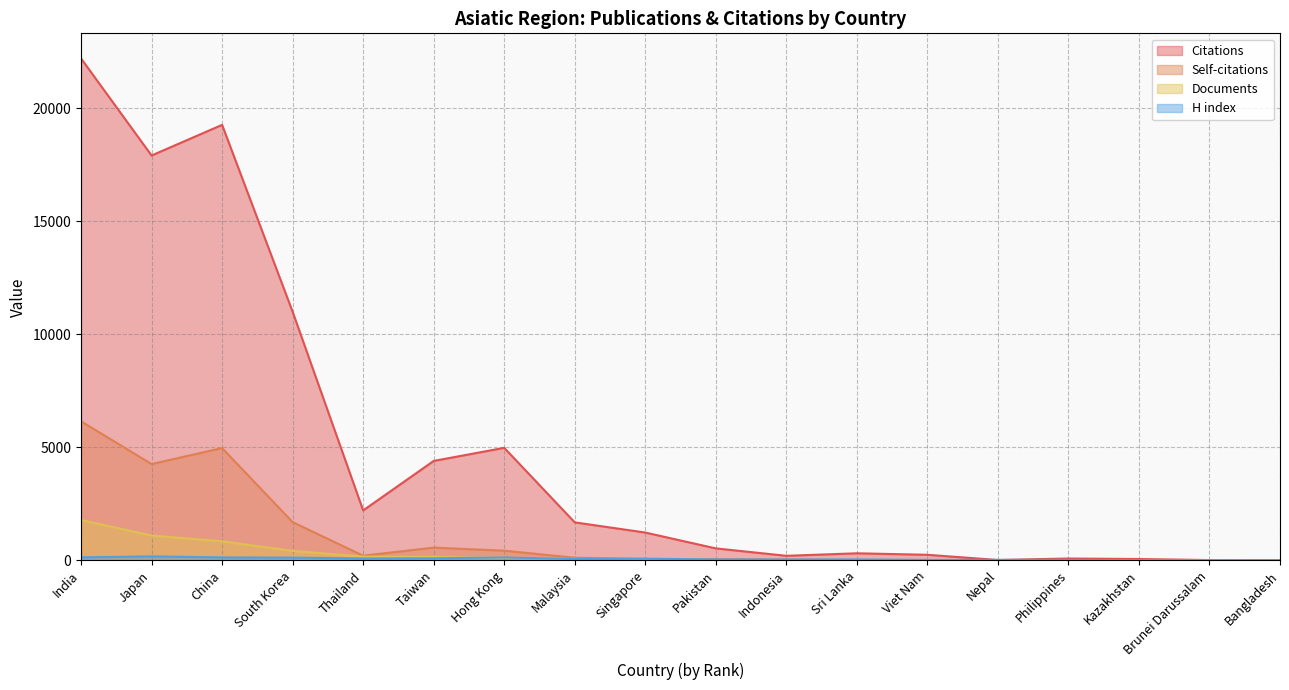

How many values in the Citations series exceed 1234?

8